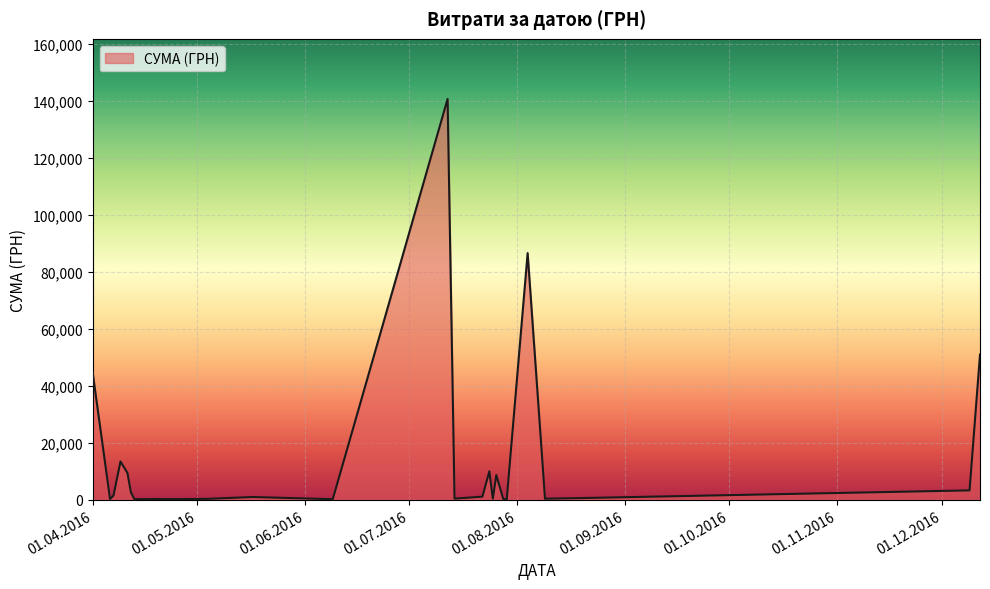

What is the greatest value displayed?

140706.2